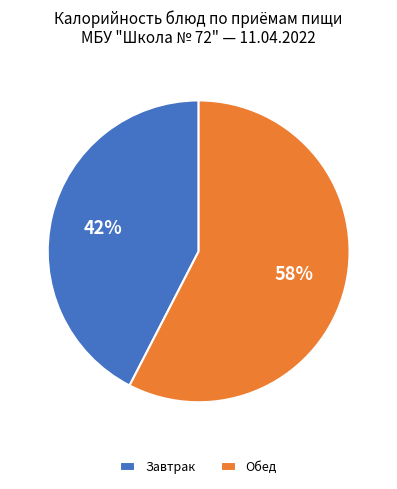

What is the smallest slice in the pie chart?

Завтрак